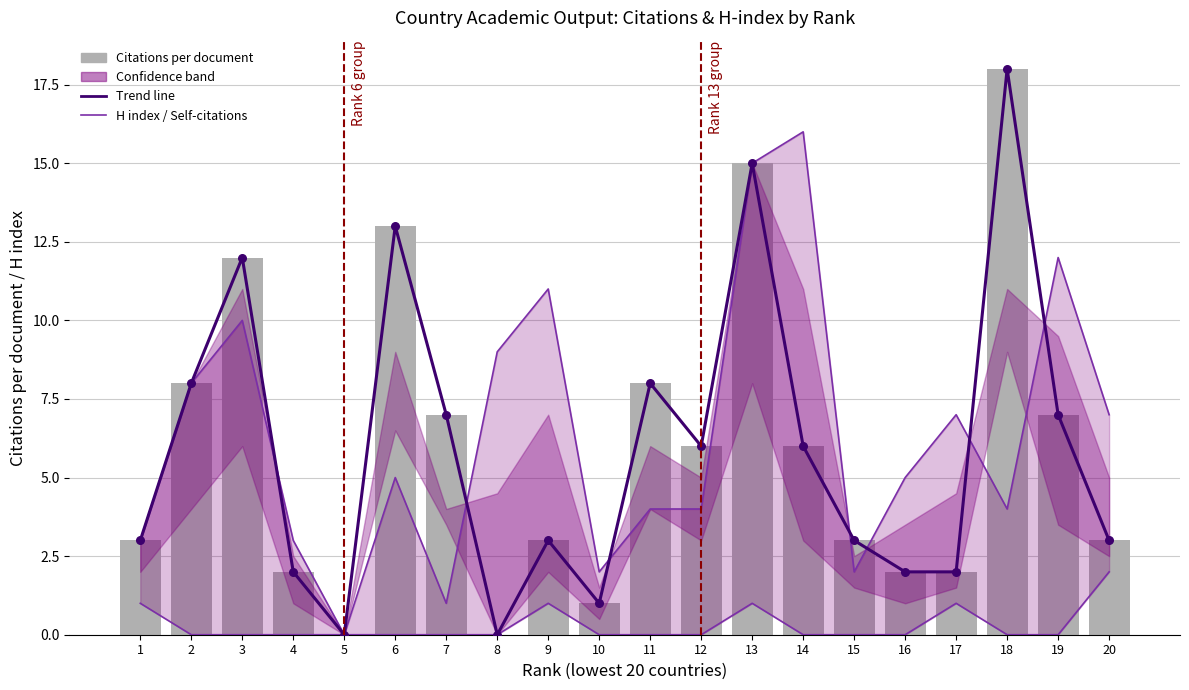

Which series reaches the maximum Y coordinate?

Citations per document (trend)